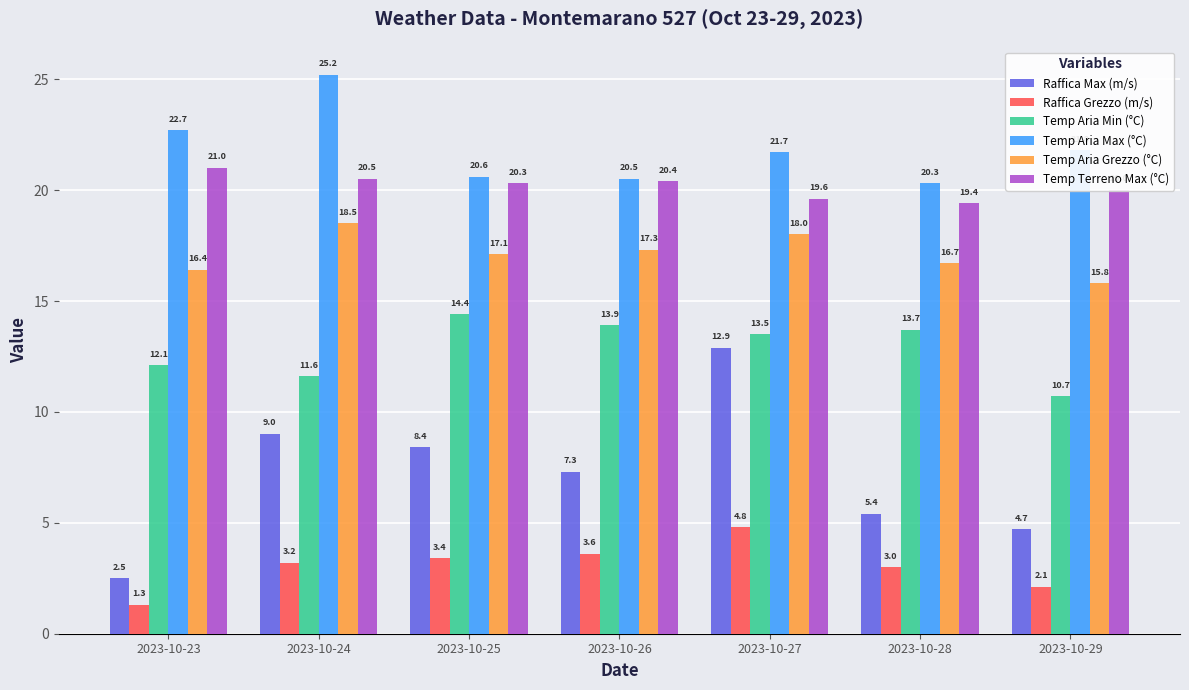

The Raffica Grezzo (m/s) series shows 3.6 at 2023-10-26. True or false?

True